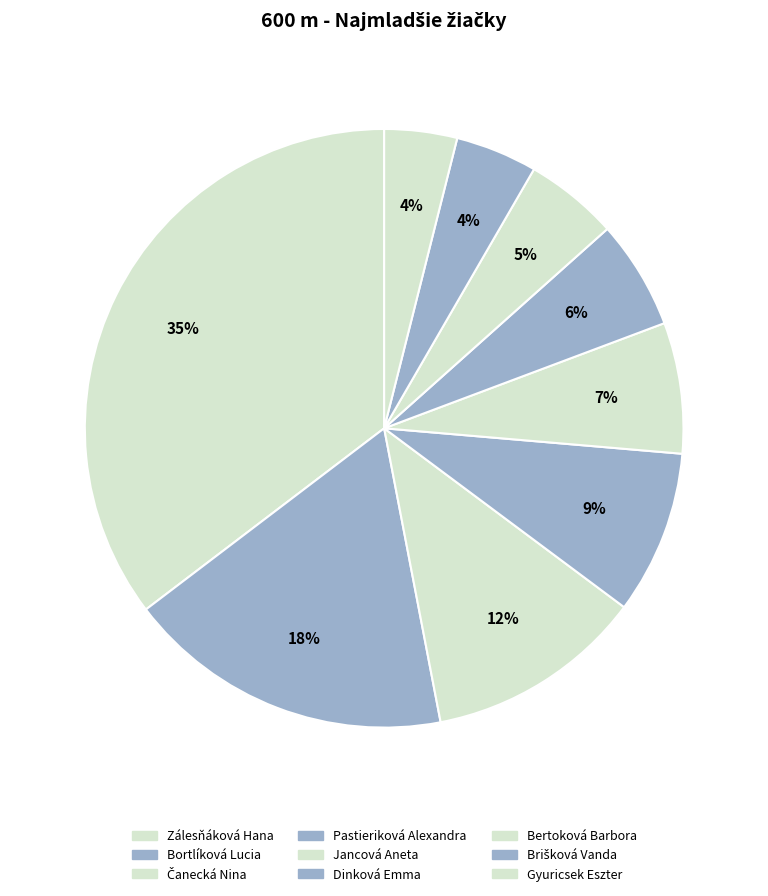

Between Dinková Emma and Bortlíková Lucia, which is larger?

Dinková Emma